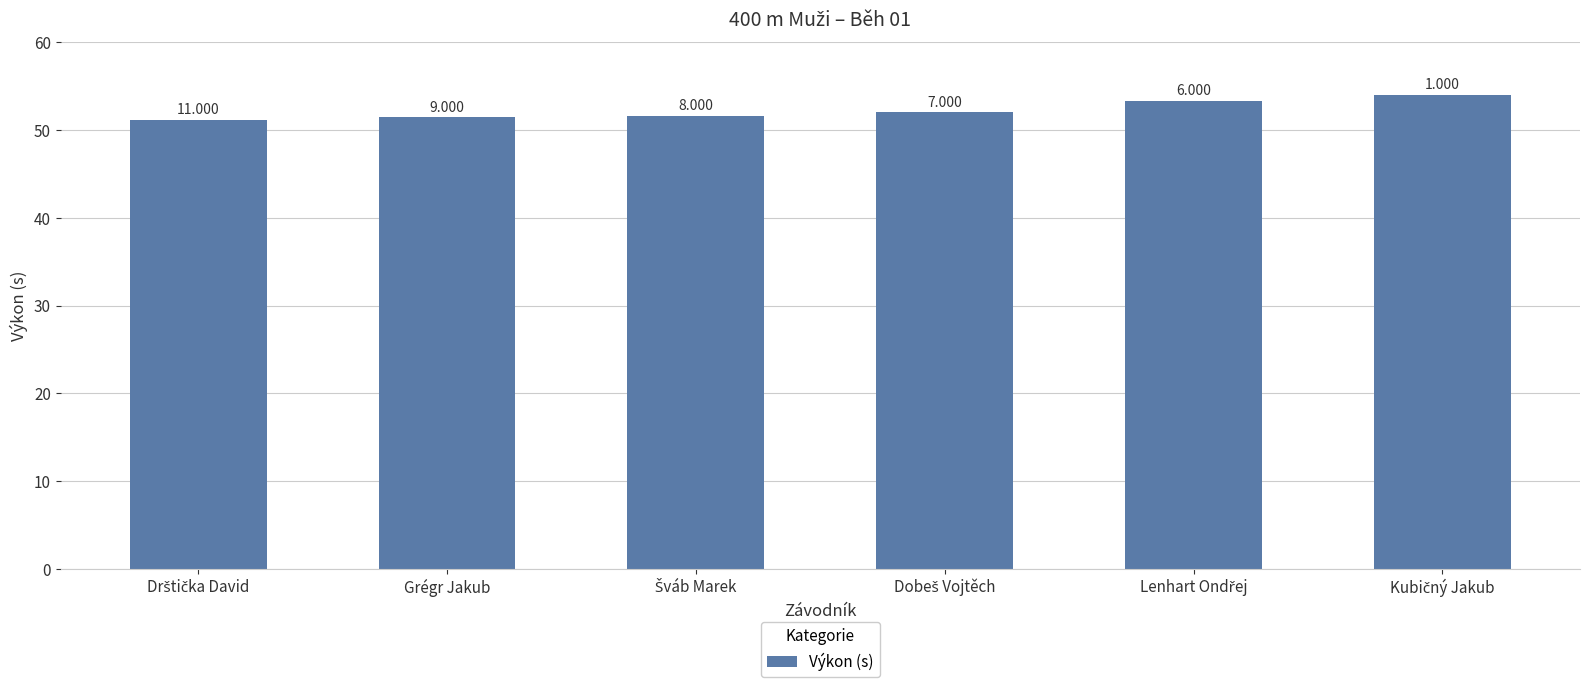

What is the smallest value displayed?

51.2